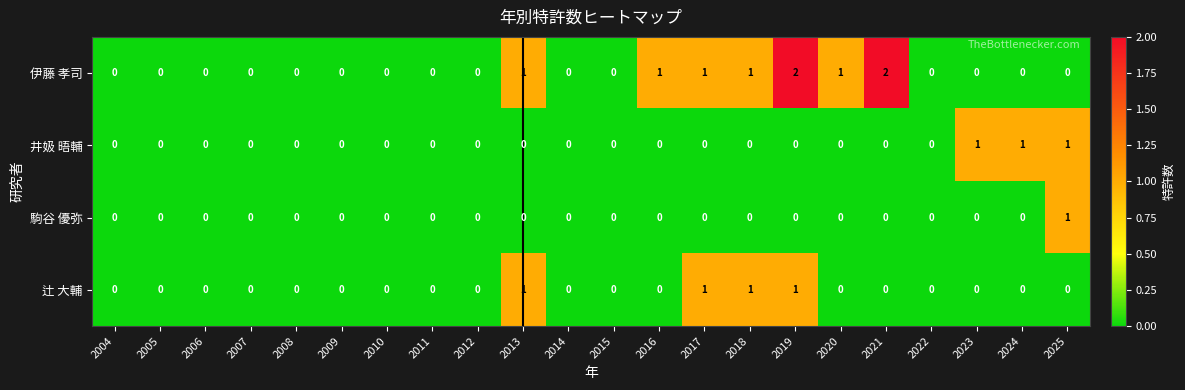

Which series has the widest spread of values?

伊藤 孝司